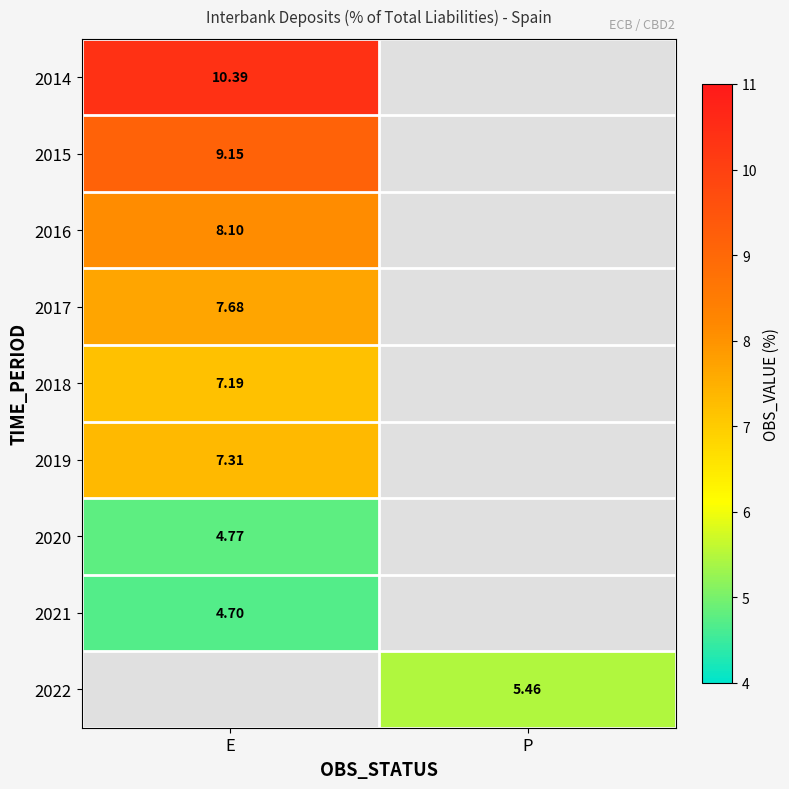

At how many categories does at least one series exceed 9?

1